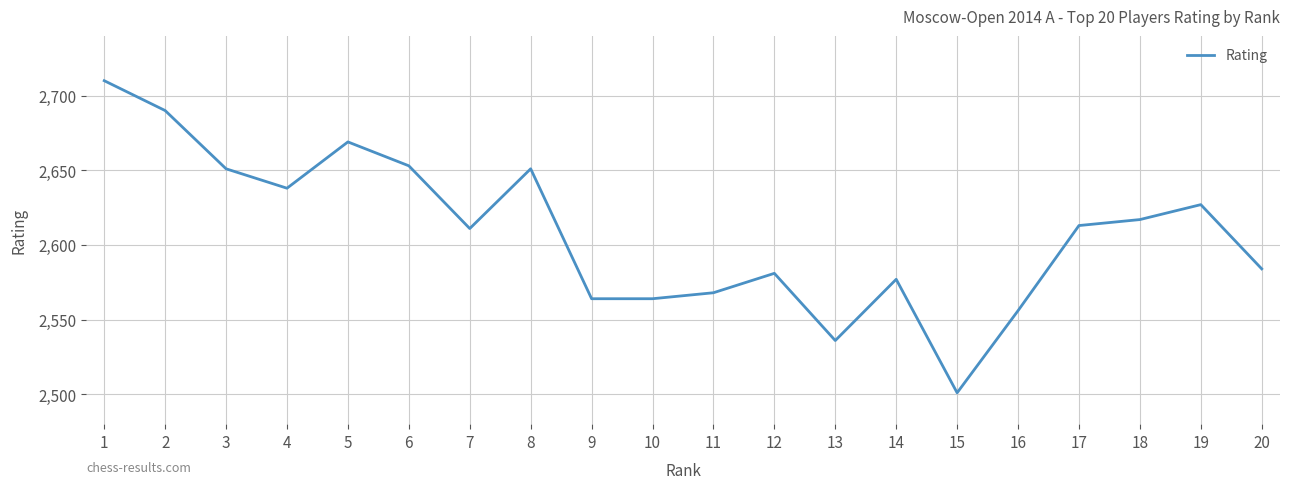

What value does the data have at 12?

2581